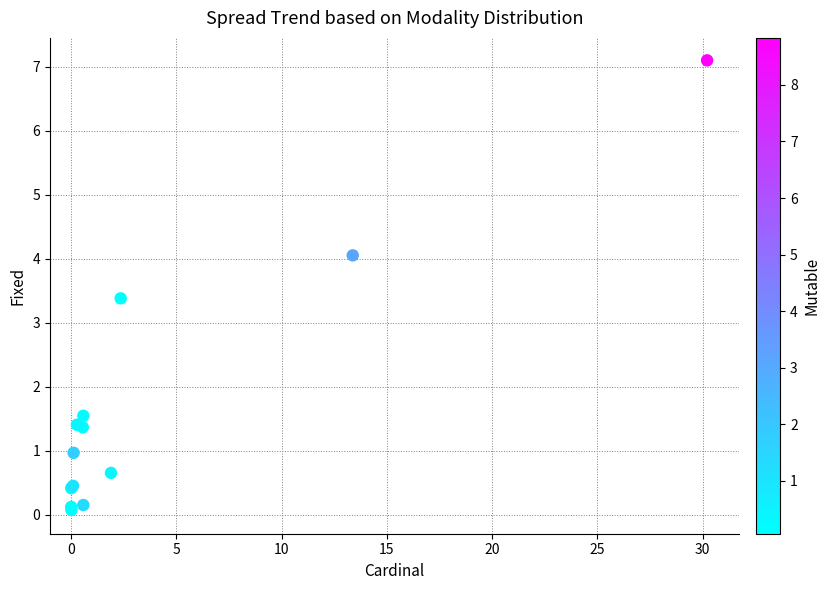

What Y value in the scatter plot is closest to 3?

3.4